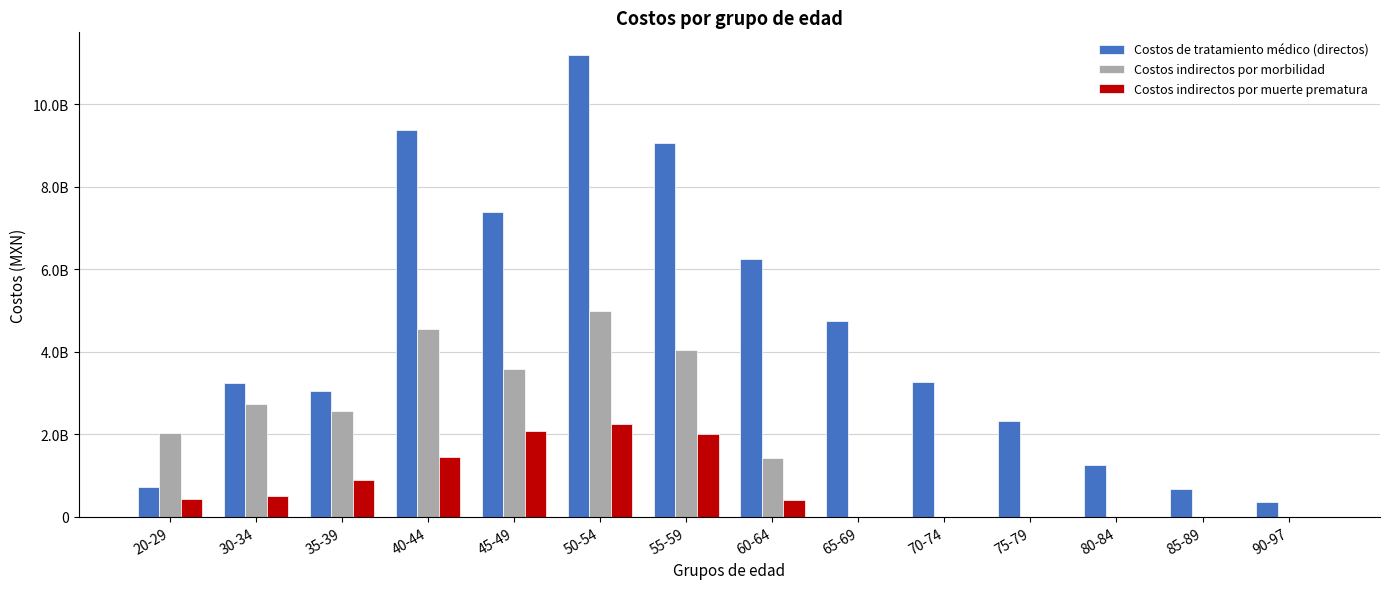

Between 40-44 and 45-49, which series saw the biggest shift?

Costos de tratamiento médico (directos)